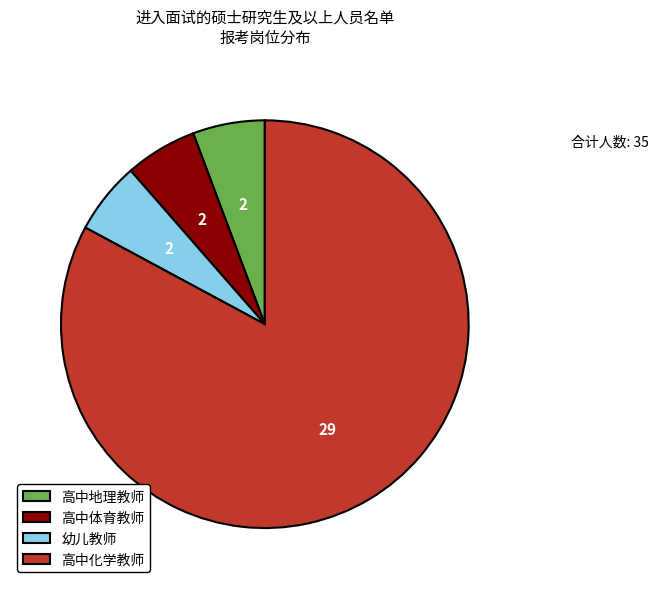

Is there any slice that represents more than half of the pie?

Yes